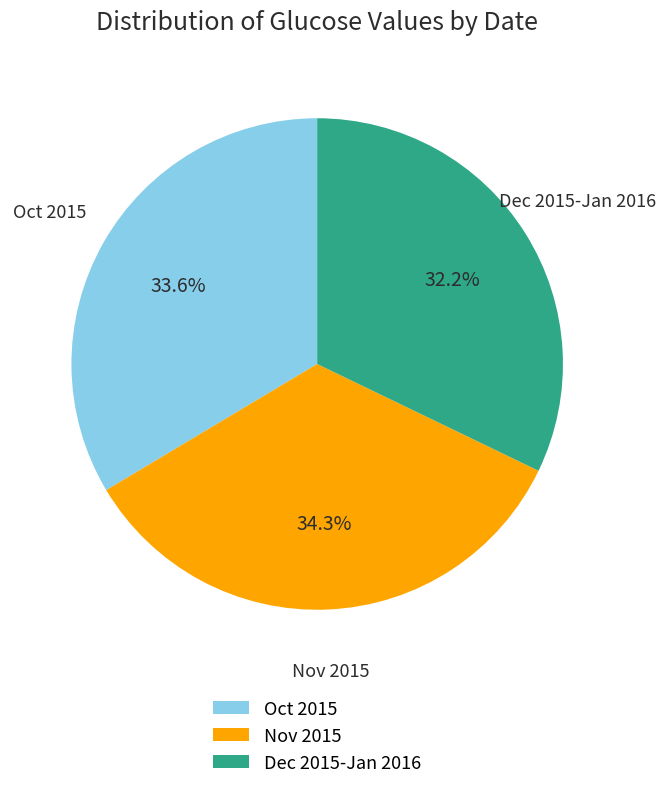

Rank the categories by value from lowest to highest.

Dec 2015-Jan 2016, Oct 2015, Nov 2015